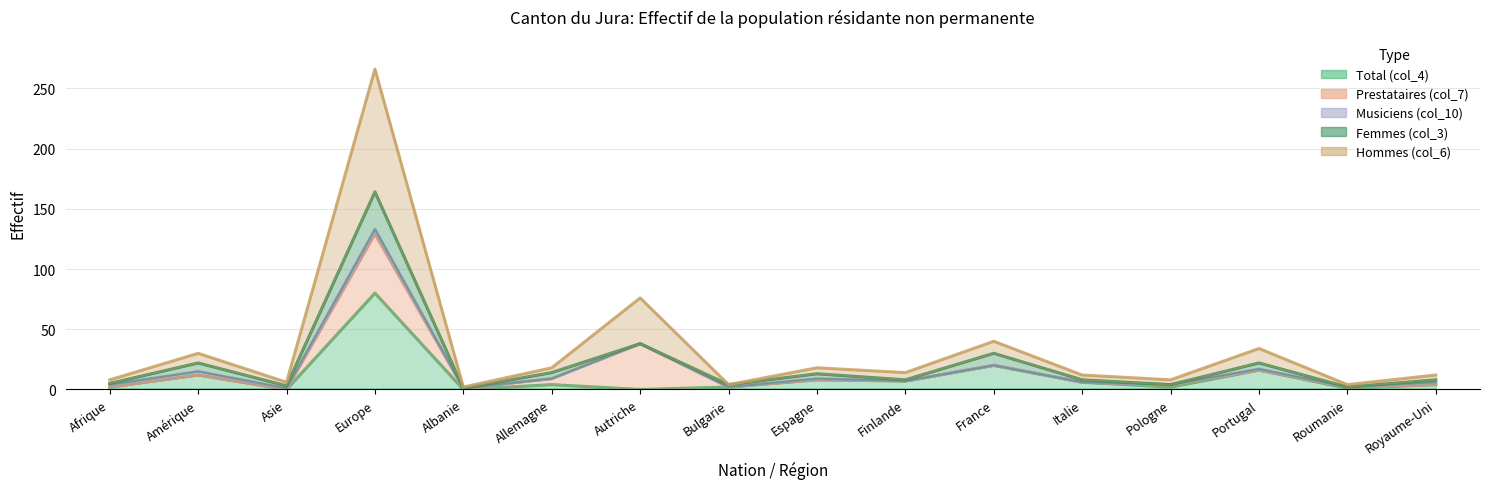

What position from the left is France?

11